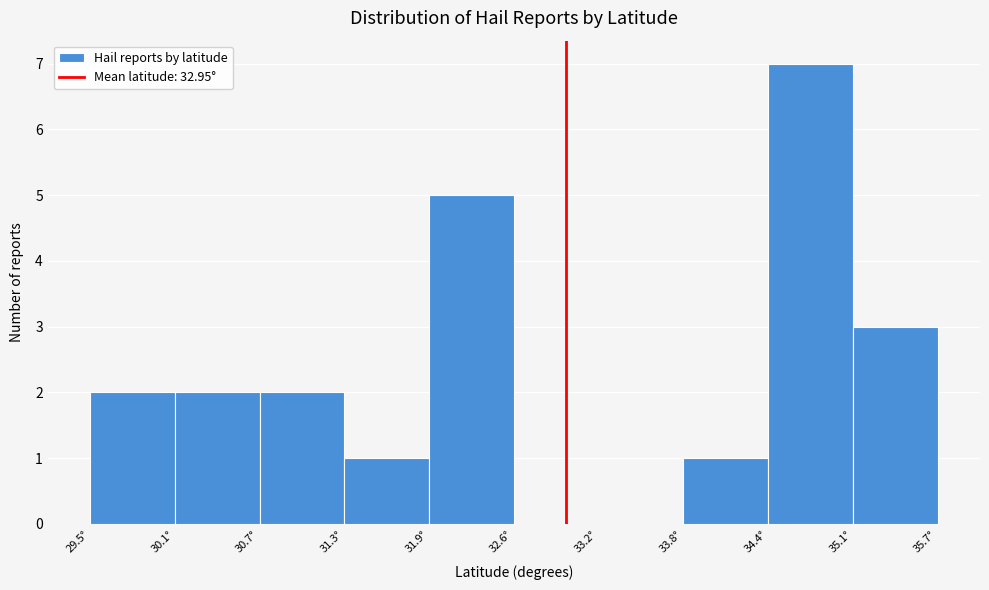

Reading left to right, transcribe this chart: for each bar, give the range it covers on the x-axis and its height. Neither the bar edges nor the heights are printed on the chart, so give them approximately, as read against the axes.

29.47 to 30.09: 2
30.09 to 30.71: 2
30.71 to 31.33: 2
31.33 to 31.95: 1
31.95 to 32.57: 5
32.57 to 33.19: 0
33.19 to 33.81: 0
33.81 to 34.43: 1
34.43 to 35.05: 7
35.05 to 35.67: 3